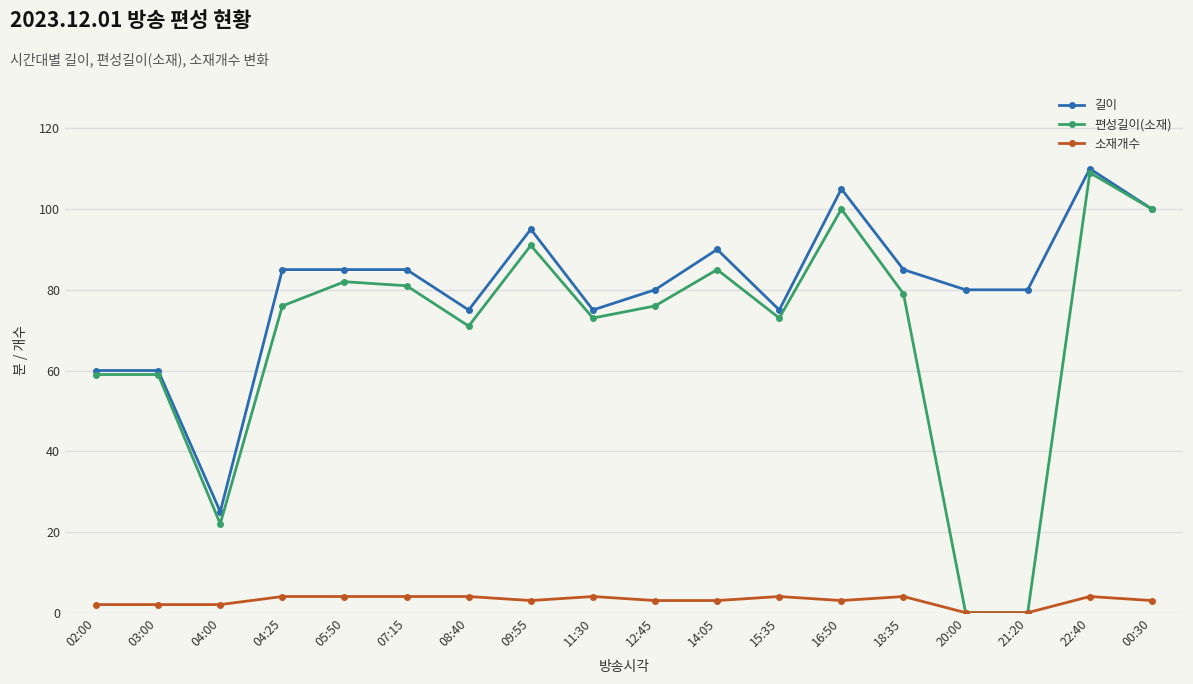

Which series has the largest range (max minus min)?

편성길이(소재)